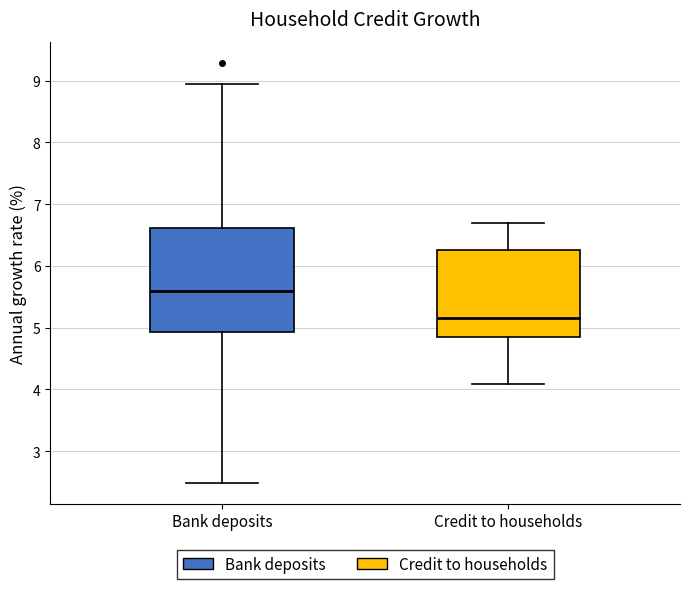

Which box's median line is the highest?

Bank deposits